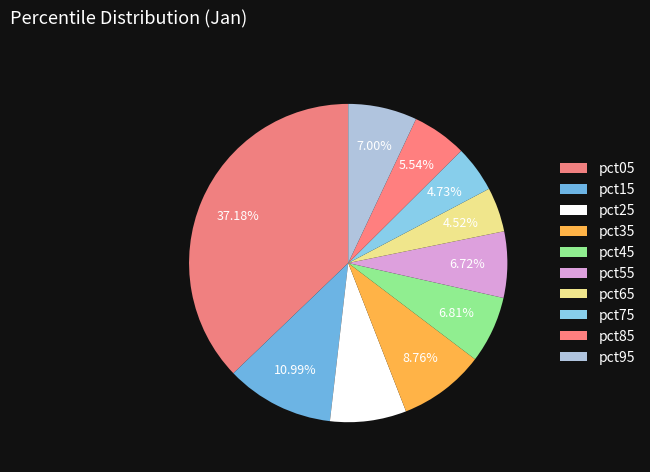

What is the largest slice in the pie chart?

pct05